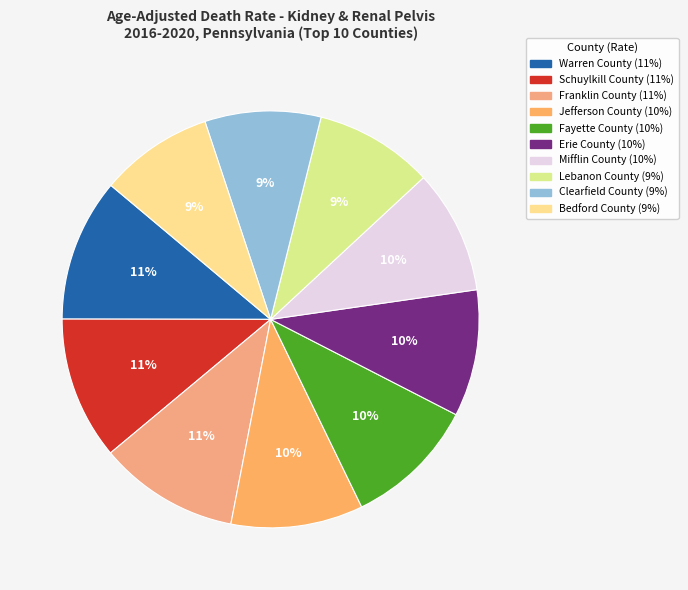

Does Fayette County represent more than half of the total?

No